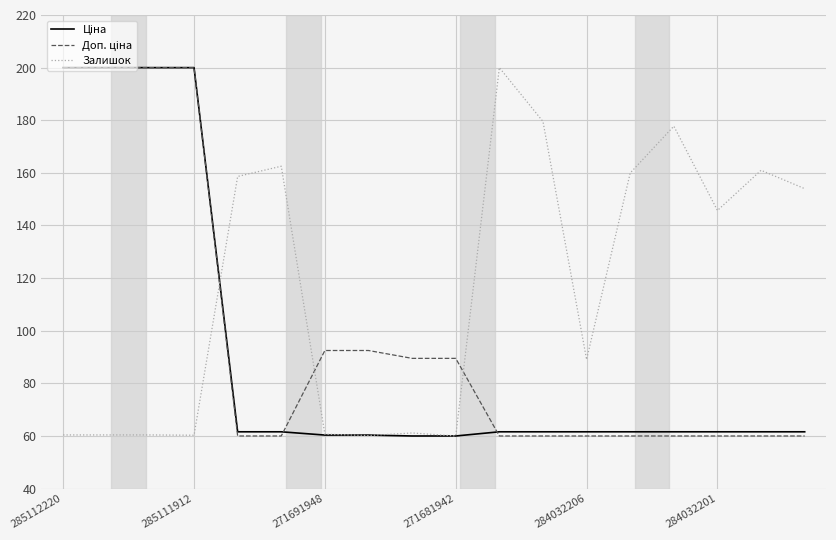

What is the highest value of the Залишок series?

200.0